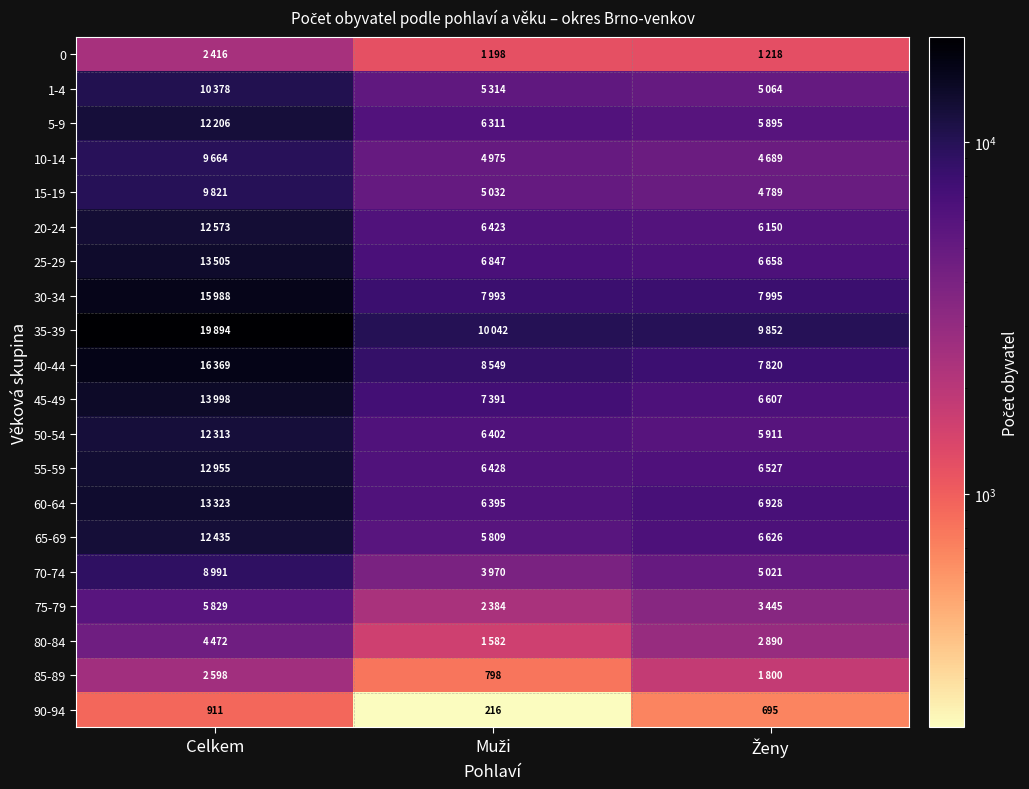

What is the maximum value for 90-94?

911